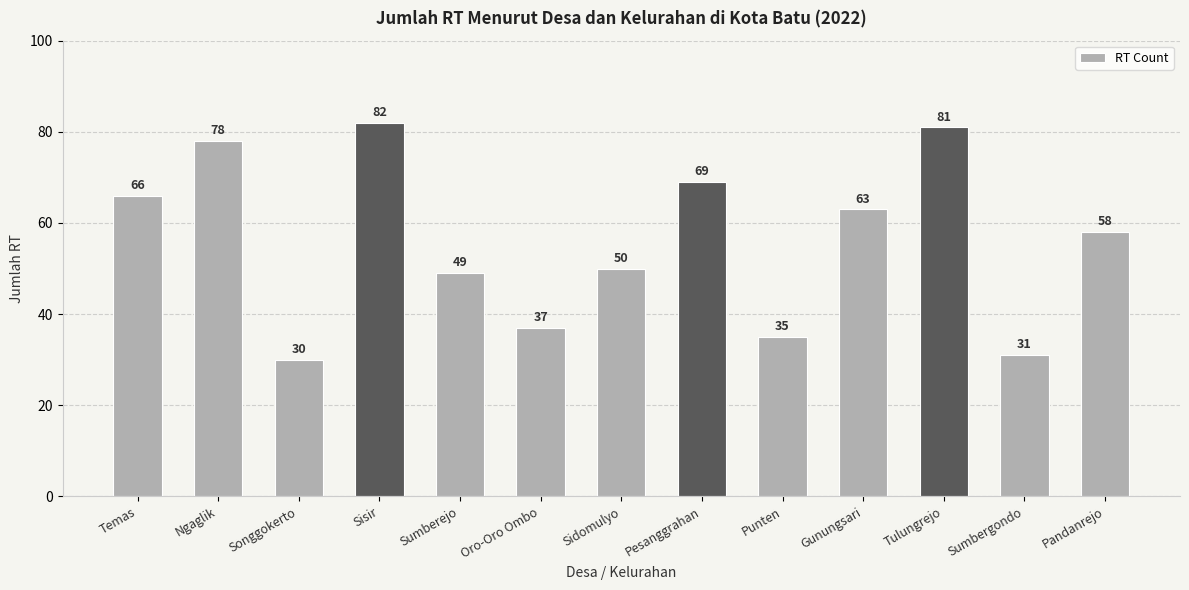

What is the average value?

56